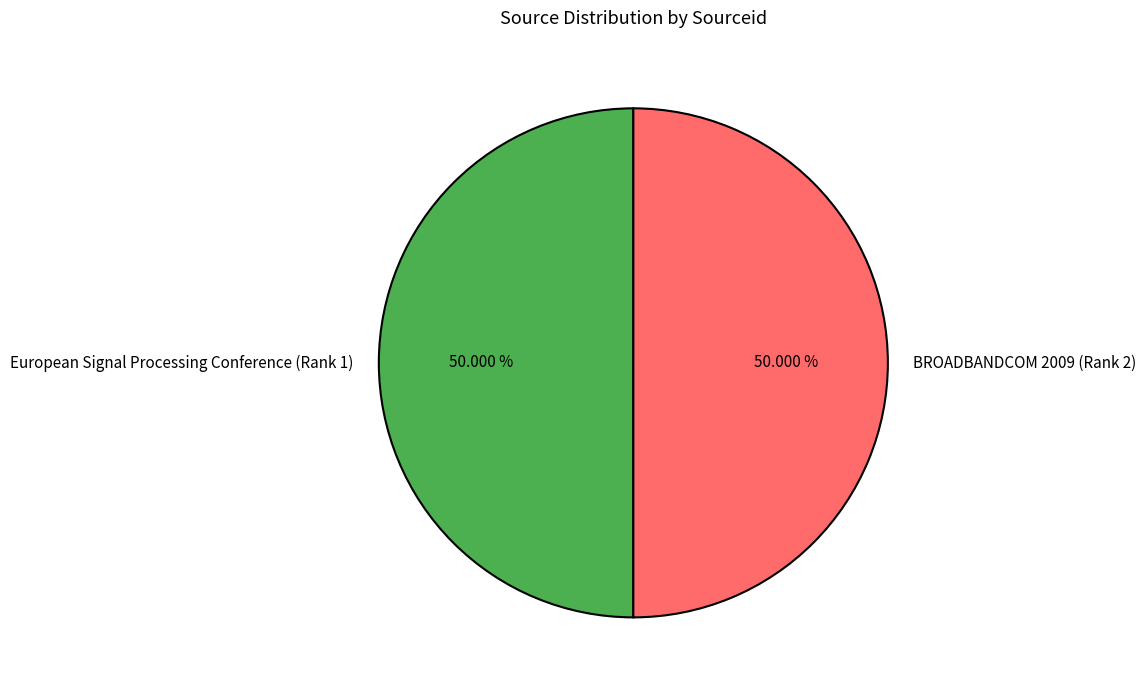

What percentage is the European Signal Processing Conference (Rank 1) slice, to the nearest percent?

50%